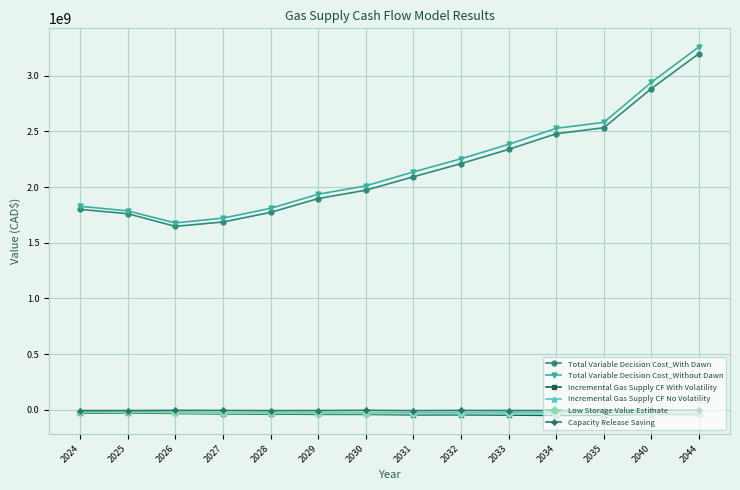

What is the value of the Total Variable Decision Cost_Without Dawn point at the 1st from the left?

1826961778.7